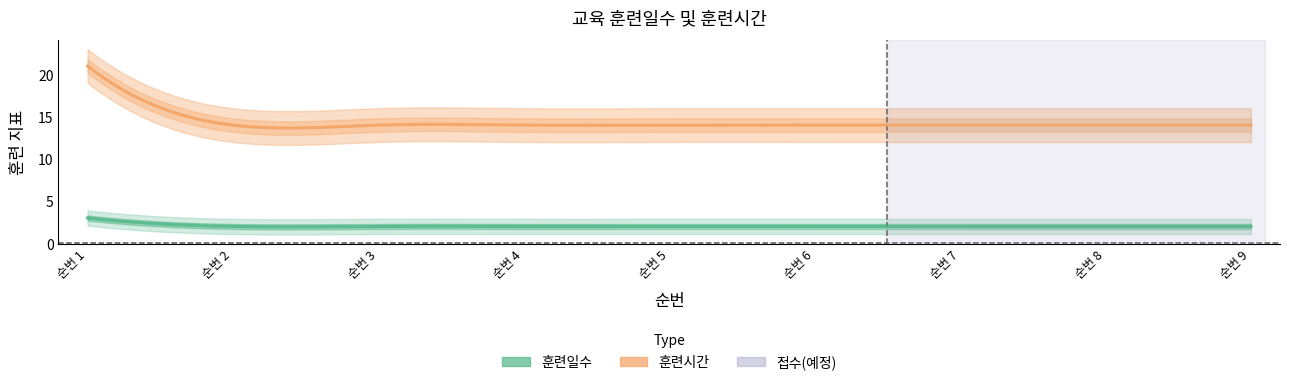

Which category has the lowest value in the 훈련시간 series?

2